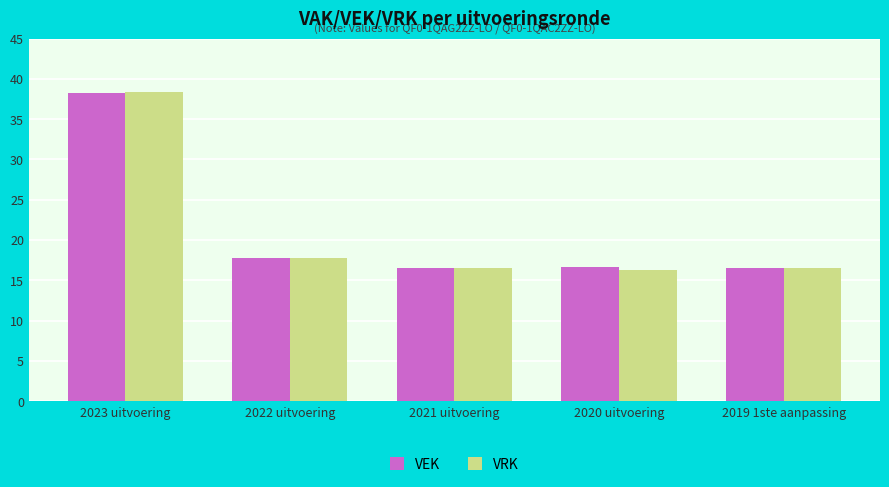

The value of VEK at 2022 uitvoering is 28.5. True or false?

False